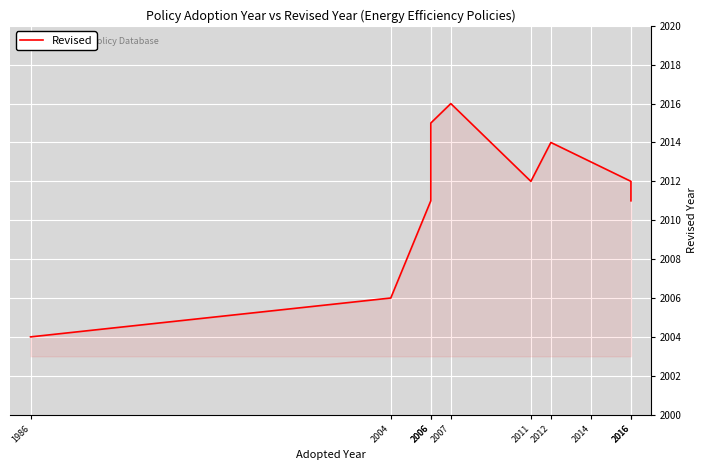

What is the minimum value shown in the chart?

2004